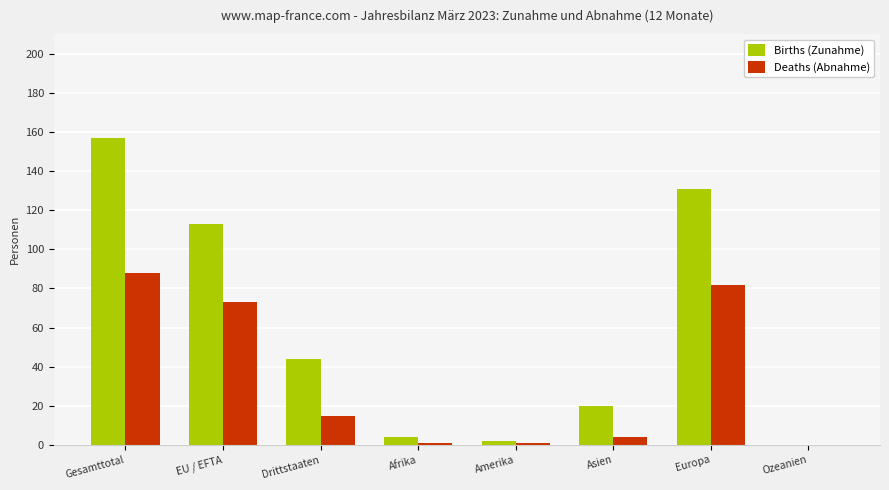

Which series has the largest total across all categories?

Births (Zunahme)